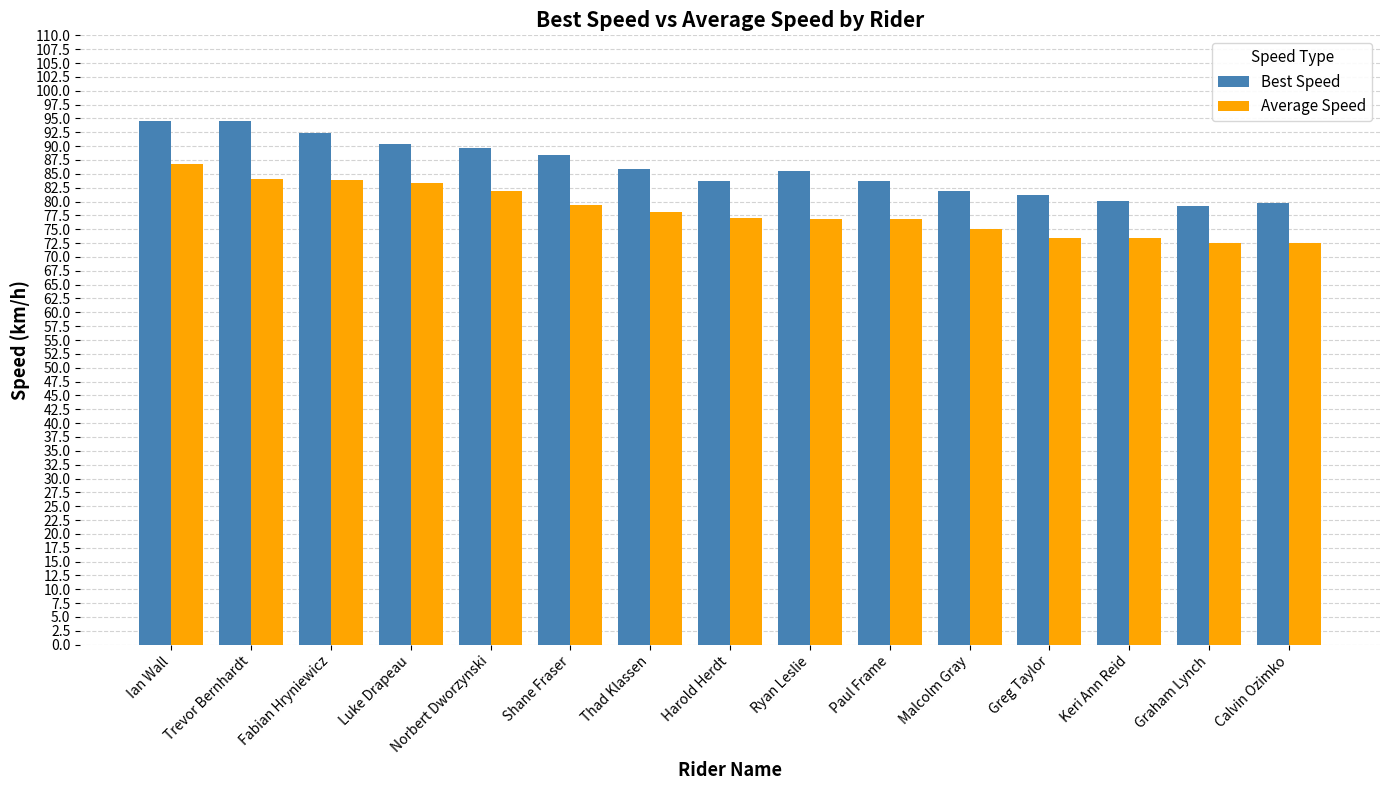

What is the average value of the Average Speed series?

78.3